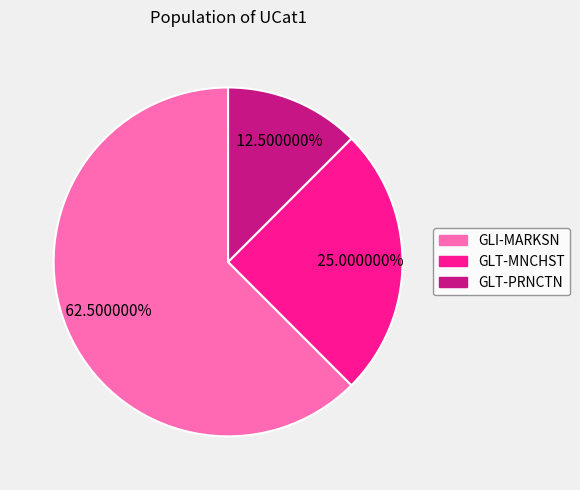

Which category has the smallest portion of the pie?

GLT-PRNCTN